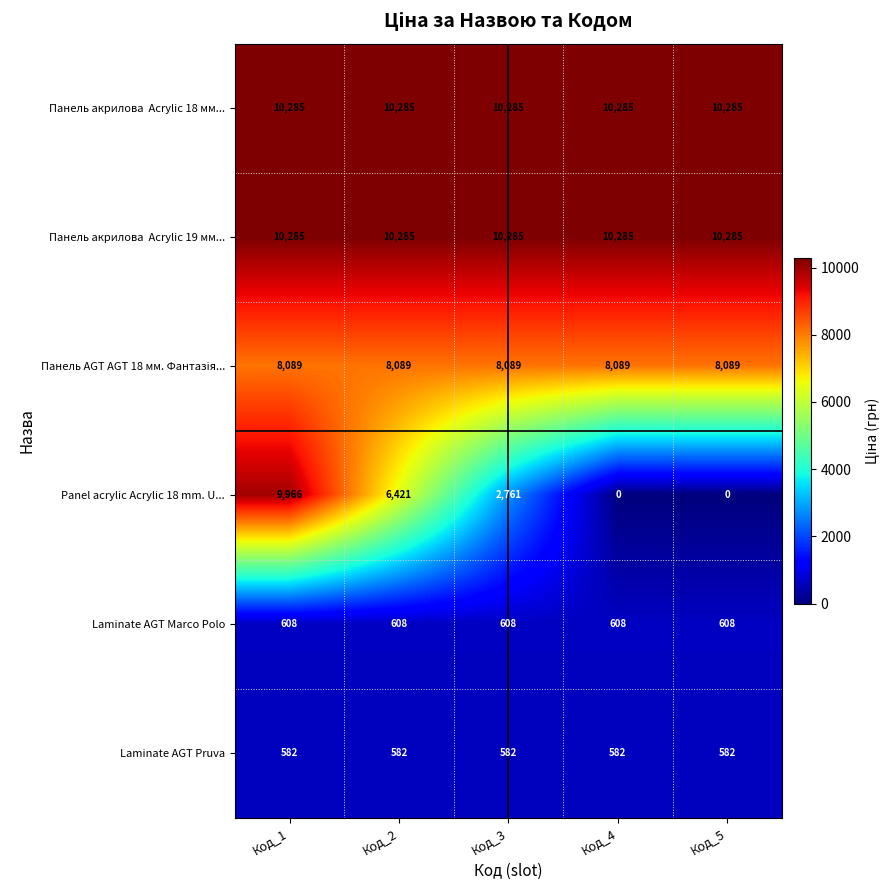

The value of Laminate AGT Pruva at Код_3 is 947. True or false?

False